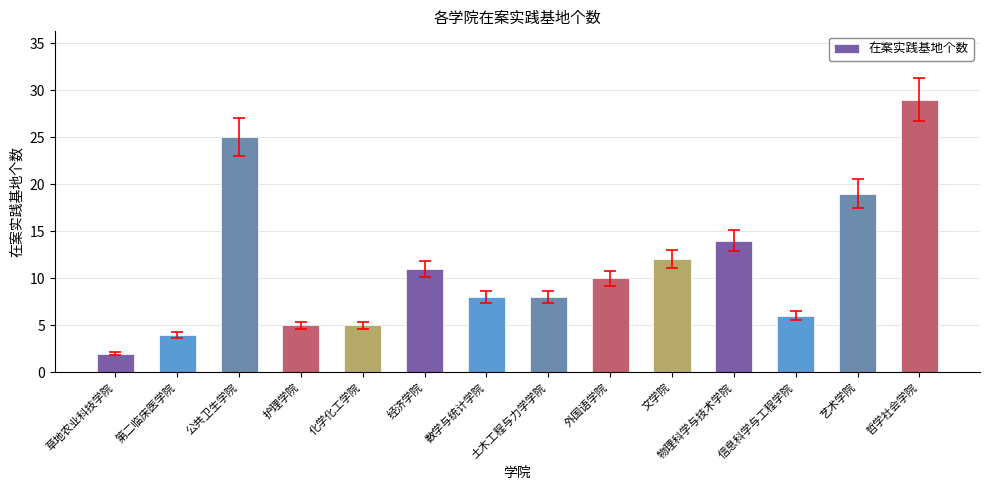

How many data points are less than 10?

7